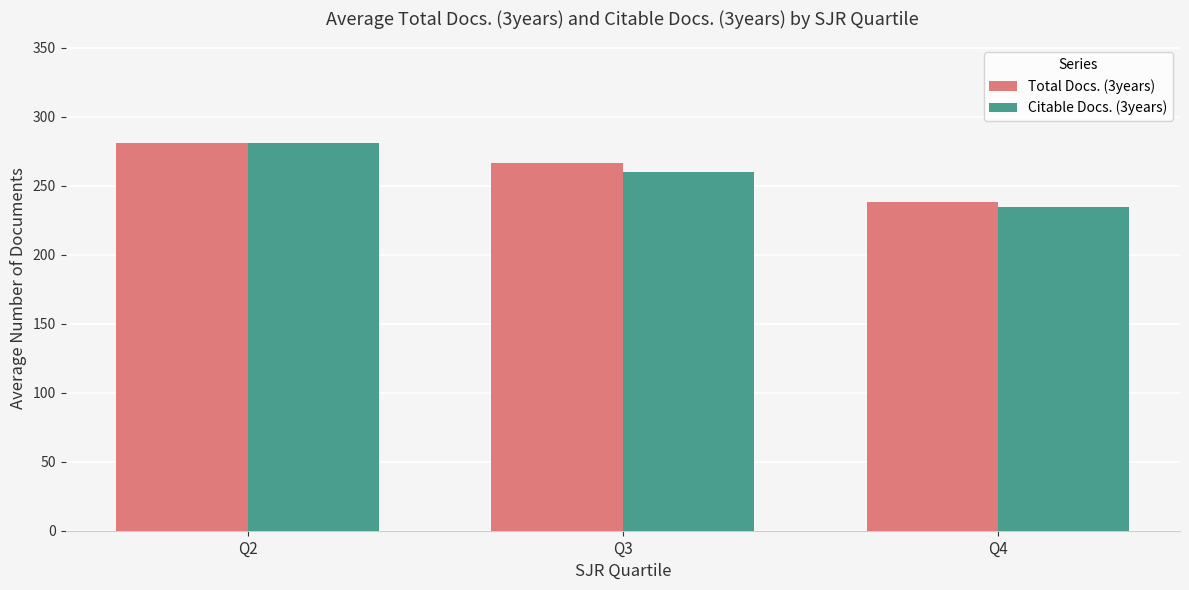

Rank the series by their average value, from lowest to highest.

Citable Docs. (3years), Total Docs. (3years)